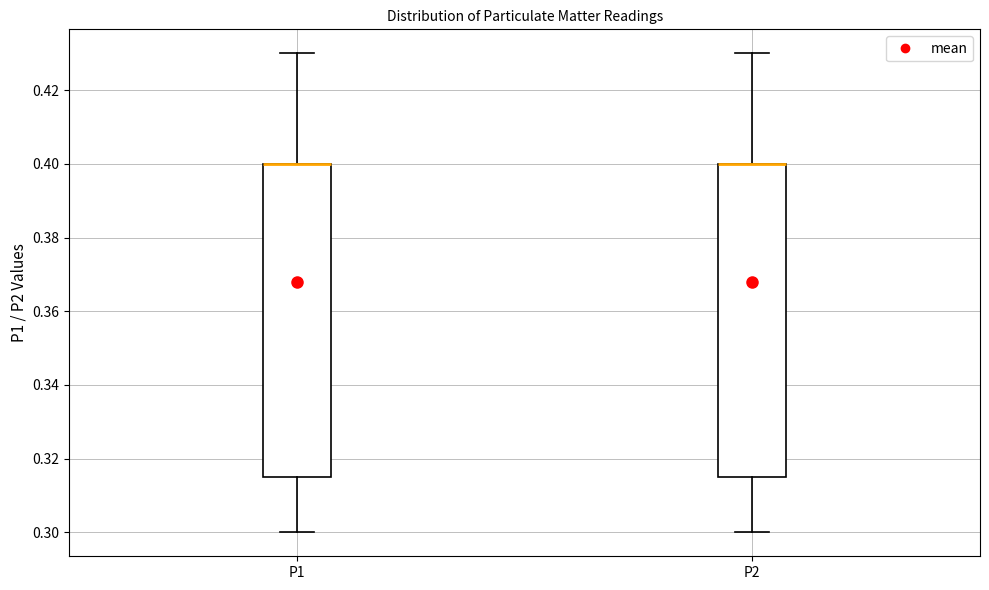

Where is the lower edge of the box for P2 on the y-axis? The values are not printed on the chart, so give them approximately, as read against the axis.

0.316